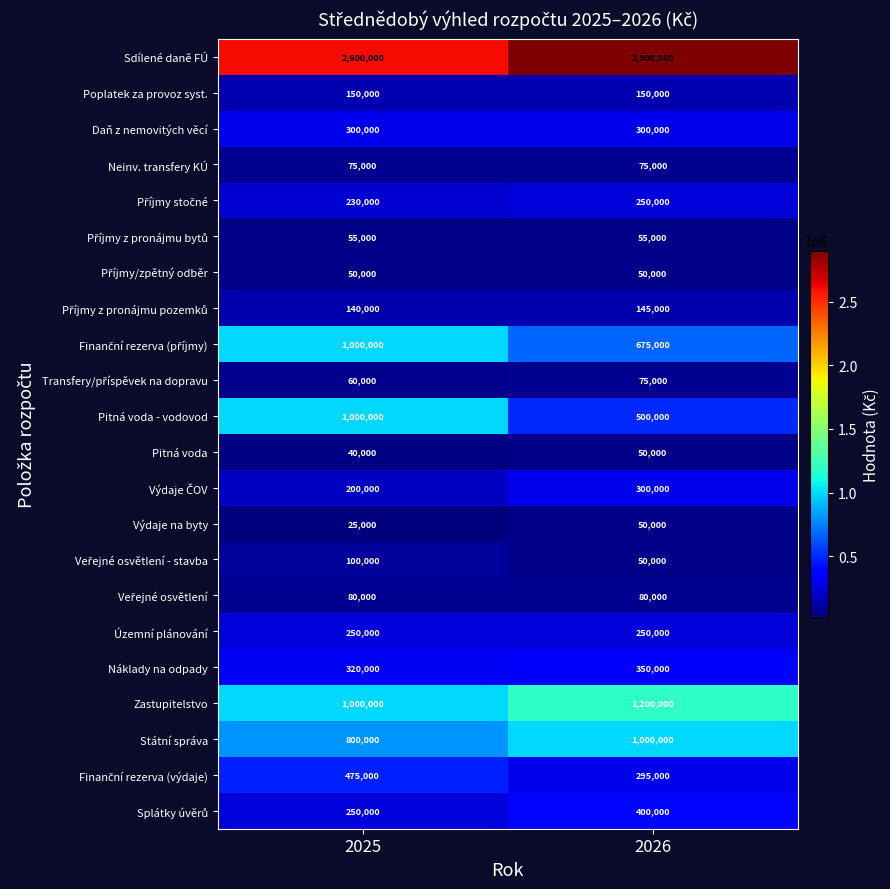

The value of Náklady na odpady at 2026 is 350000. True or false?

True